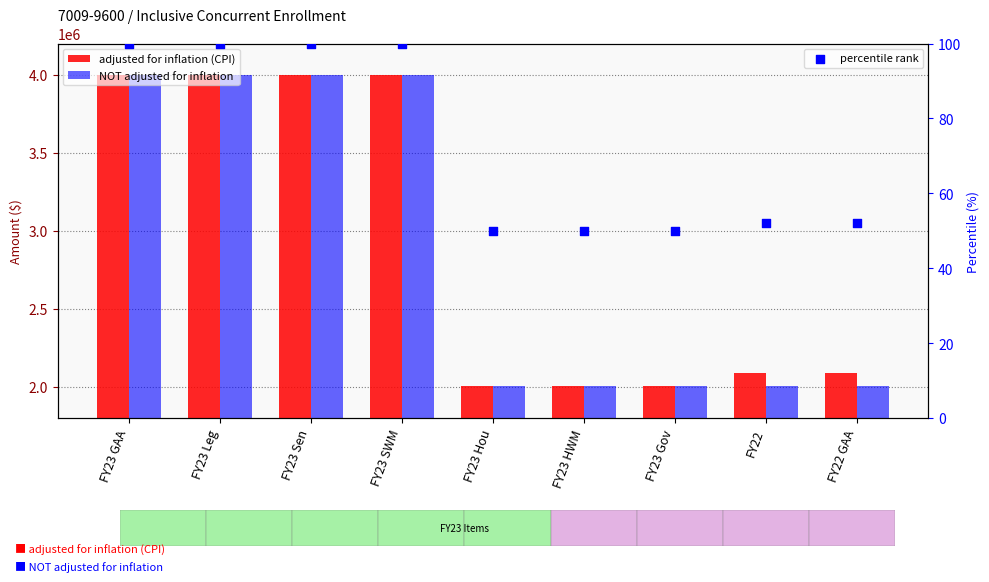

Which series has the largest Y range (max minus min)?

NOT adjusted for inflation